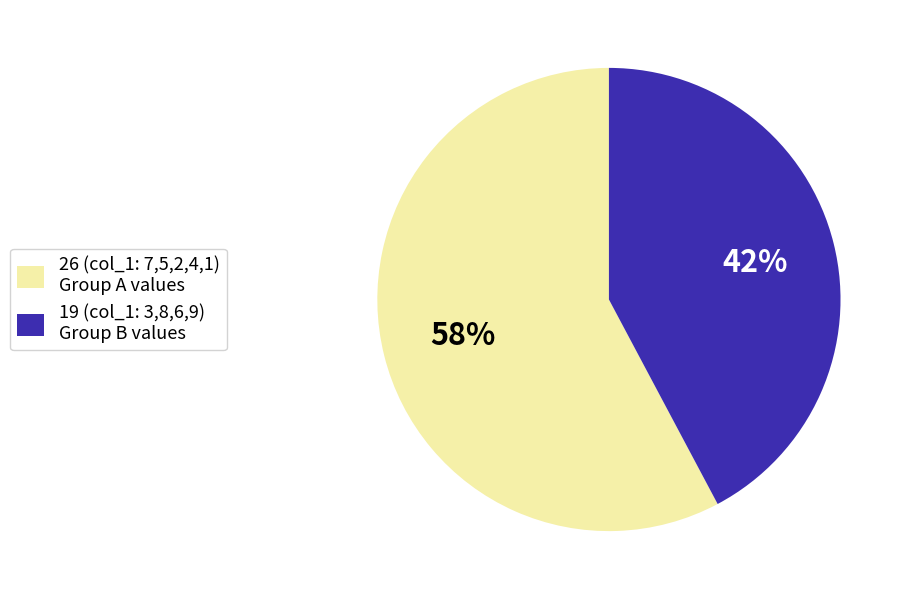

What is the ratio of the value at 26 (col_1: 7,5,2,4,1) Group A values to the value at 19 (col_1: 3,8,6,9) Group B values?

1.4